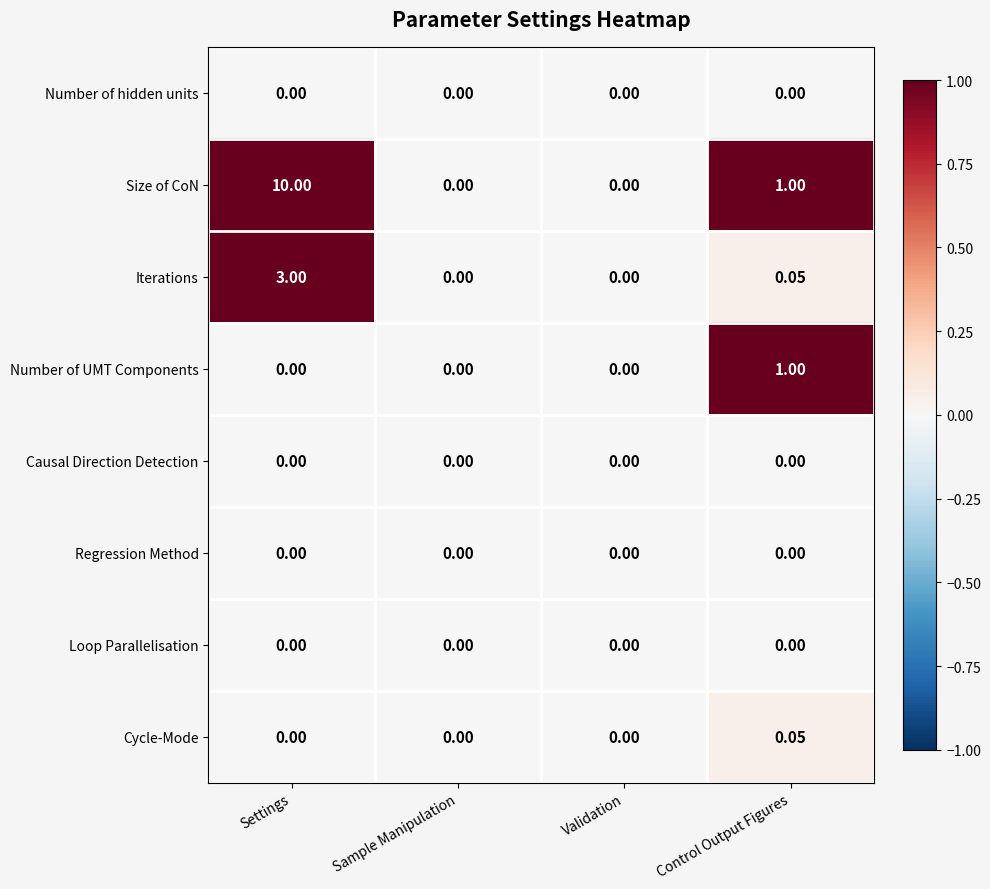

Which series has the widest spread of values?

Size of CoN